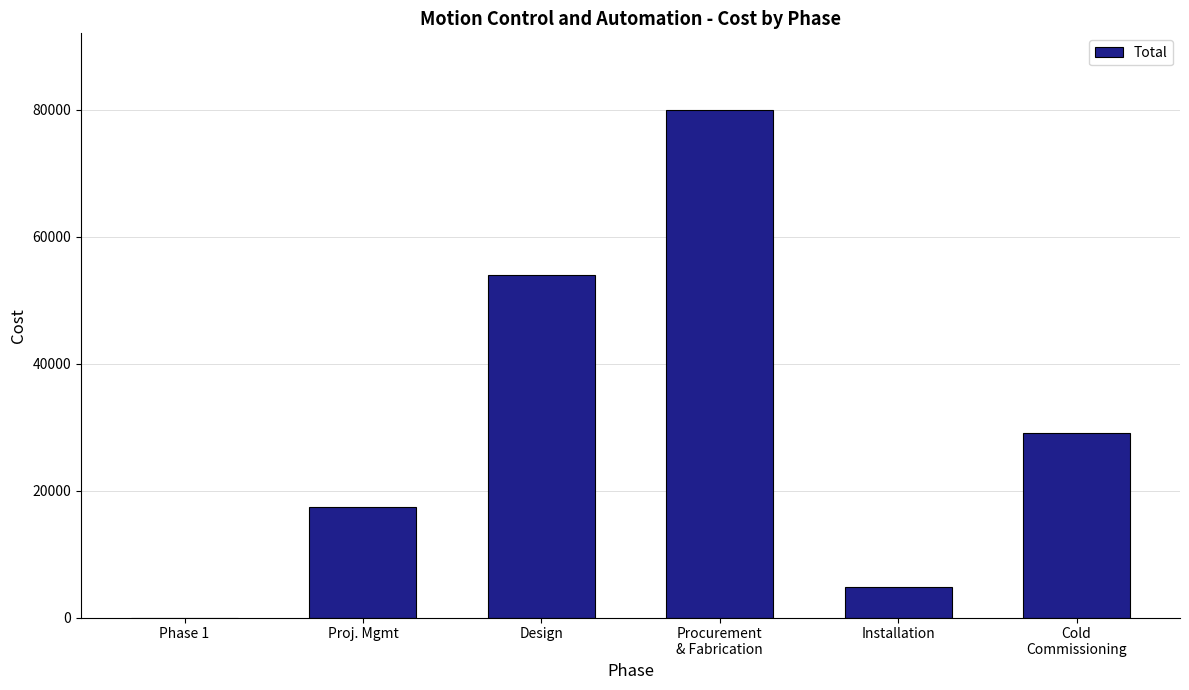

What is the greatest value displayed?

80046